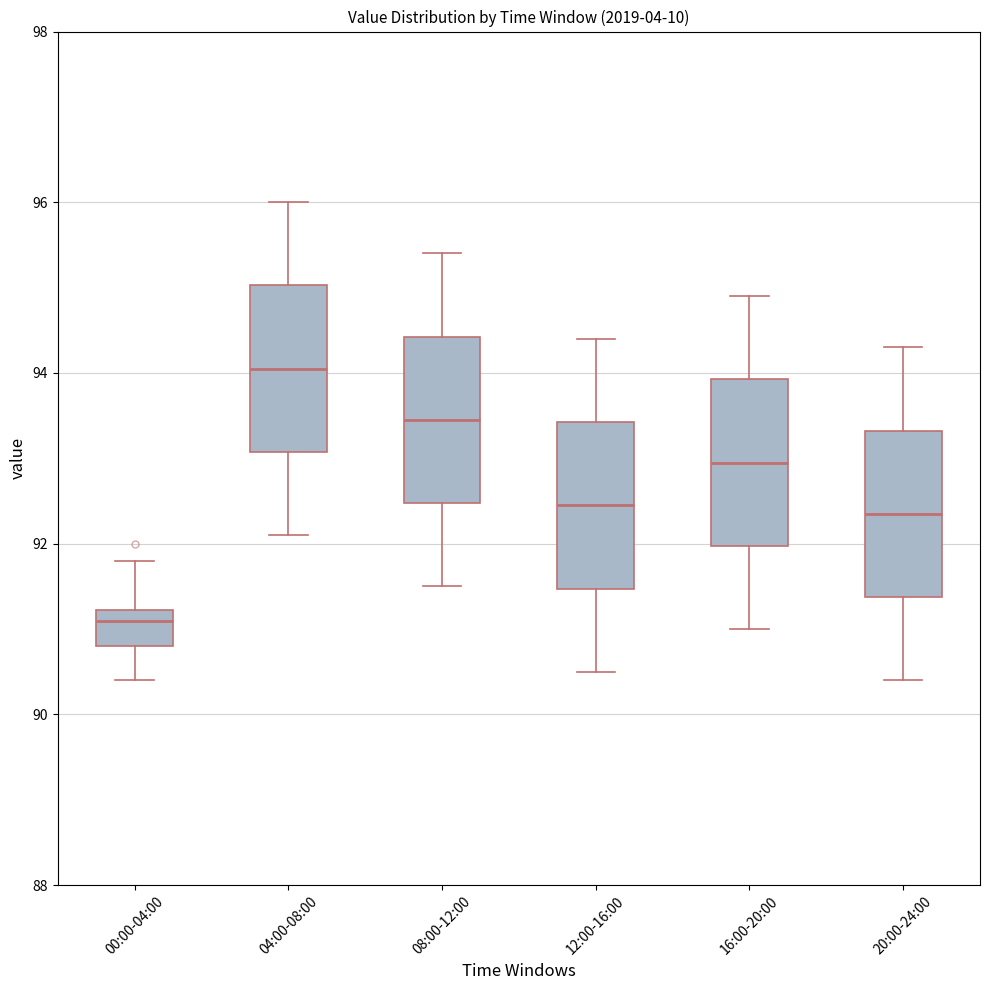

Which box has the lowest median line?

00:00-04:00